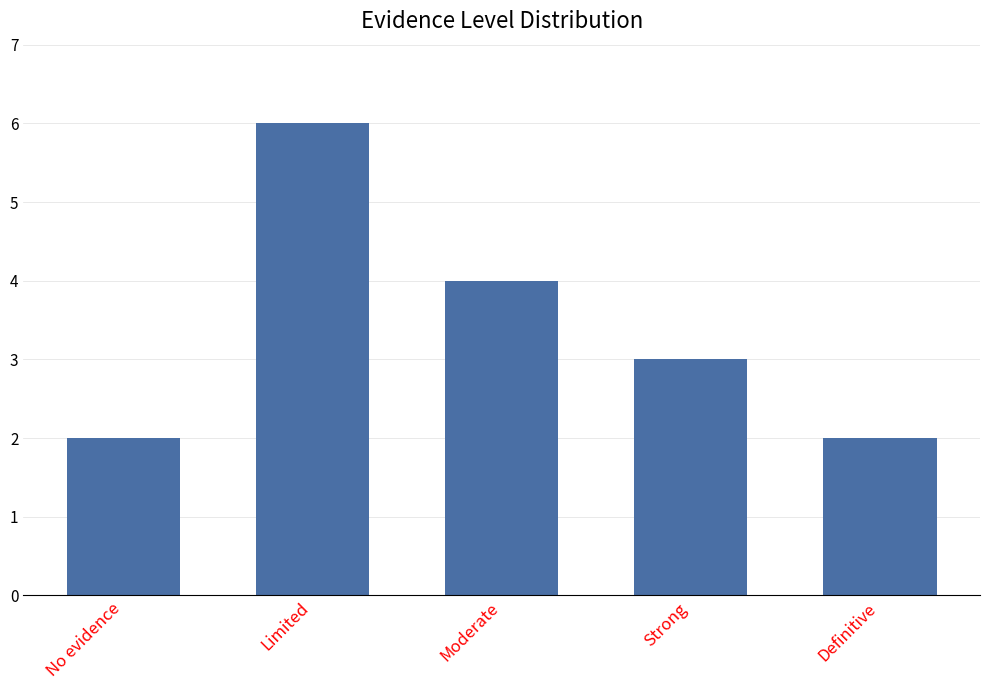

Which category has the highest value across all series?

Limited